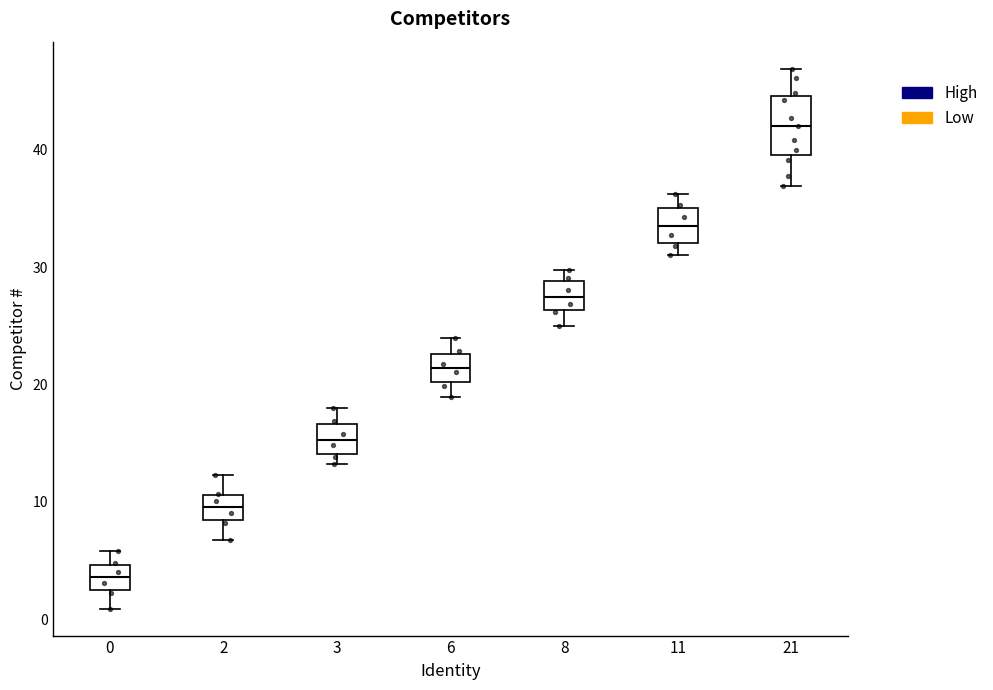

Which box has the highest median line?

21